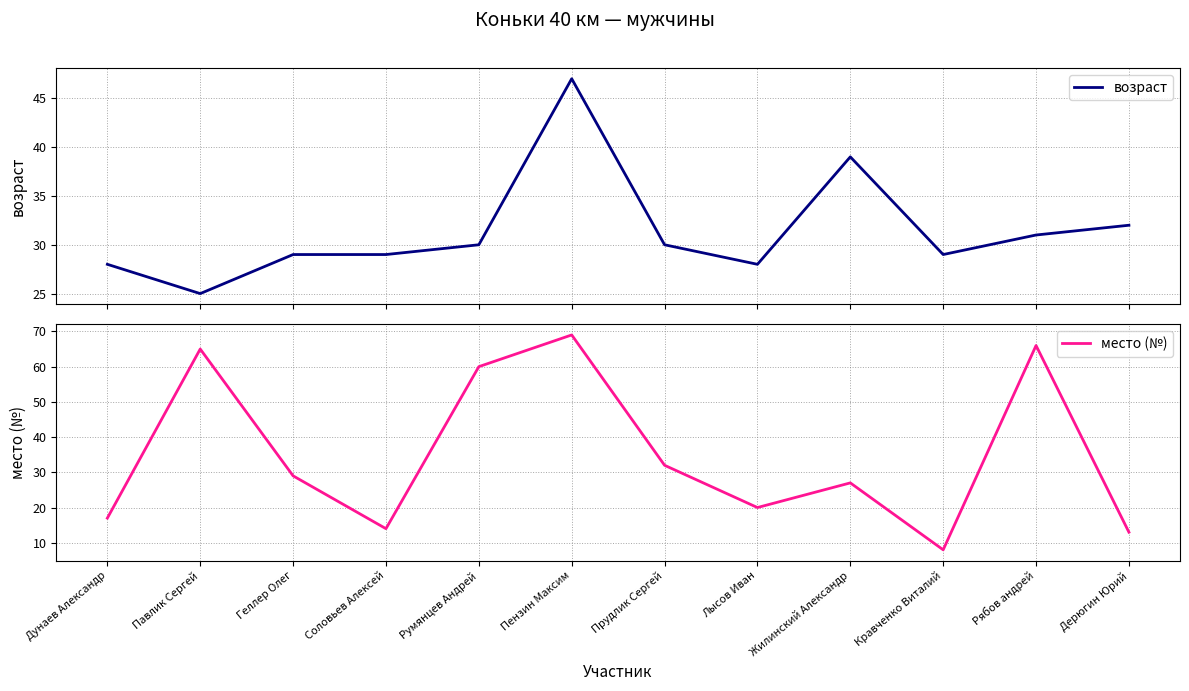

What is the total value across all series at Лысов Иван?

48